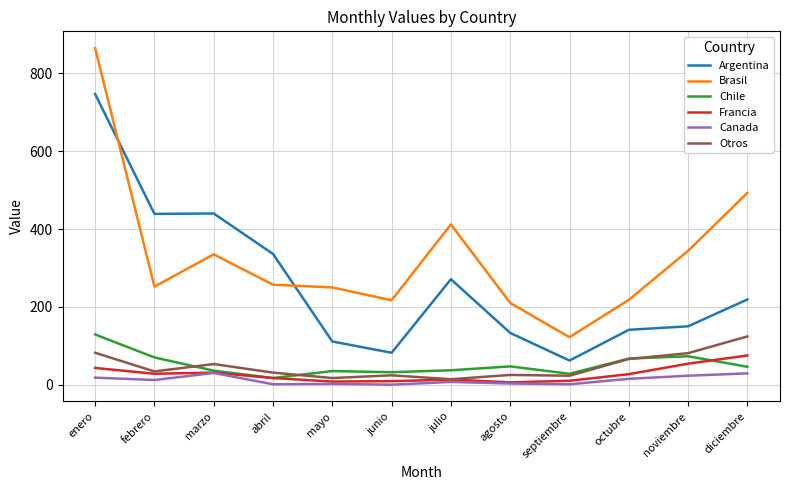

What is the difference between the maximum and second lowest values in the Francia series?

67